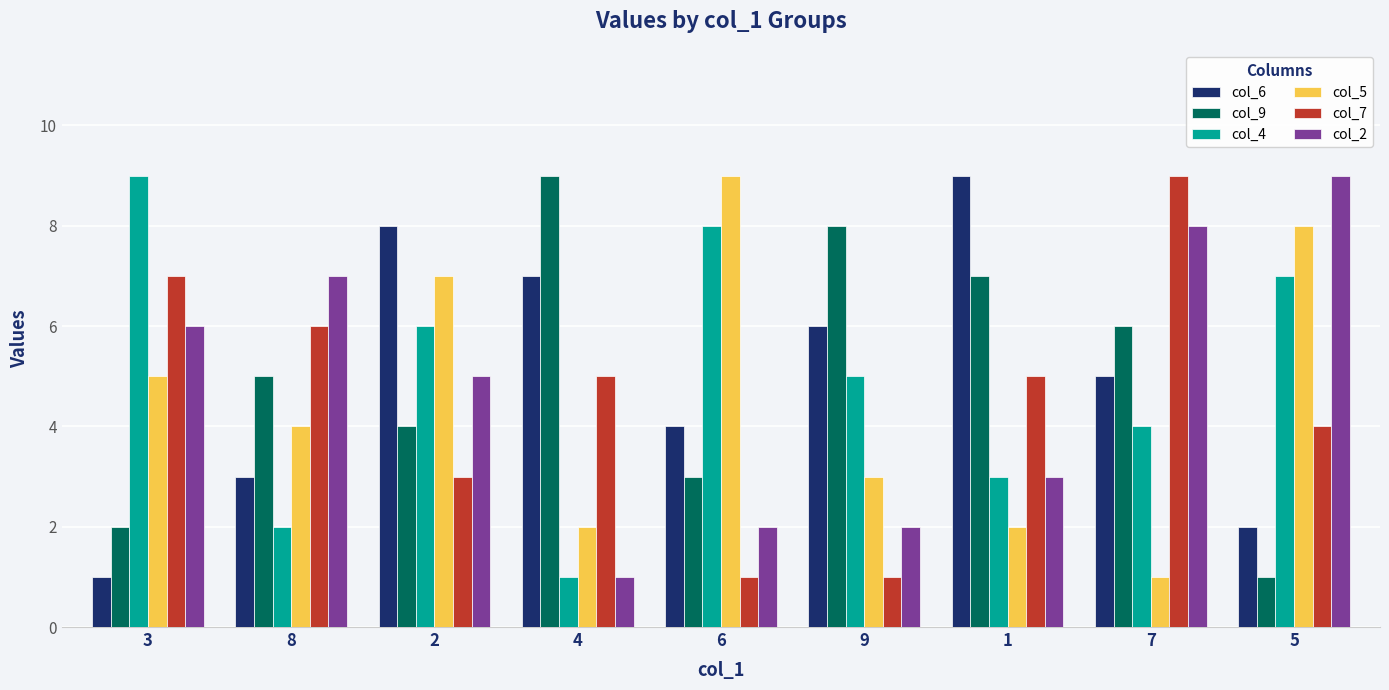

Is the value of col_2 at 4 greater than the value of col_7 at 5?

No